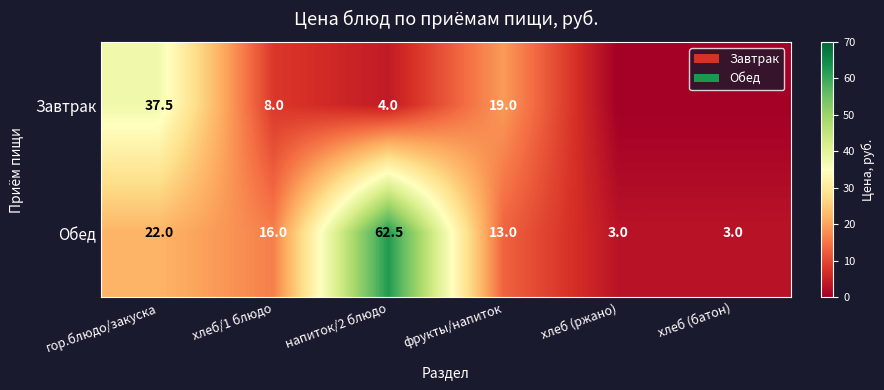

What is the sum of all Обед values?

119.5